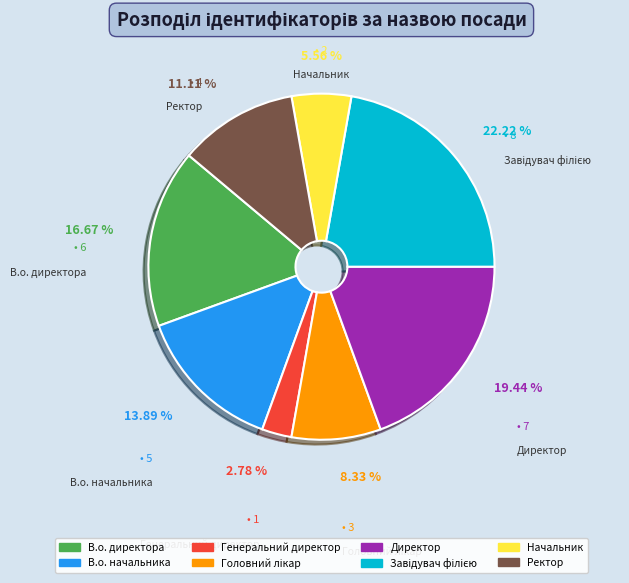

How many slices are in this pie chart?

8